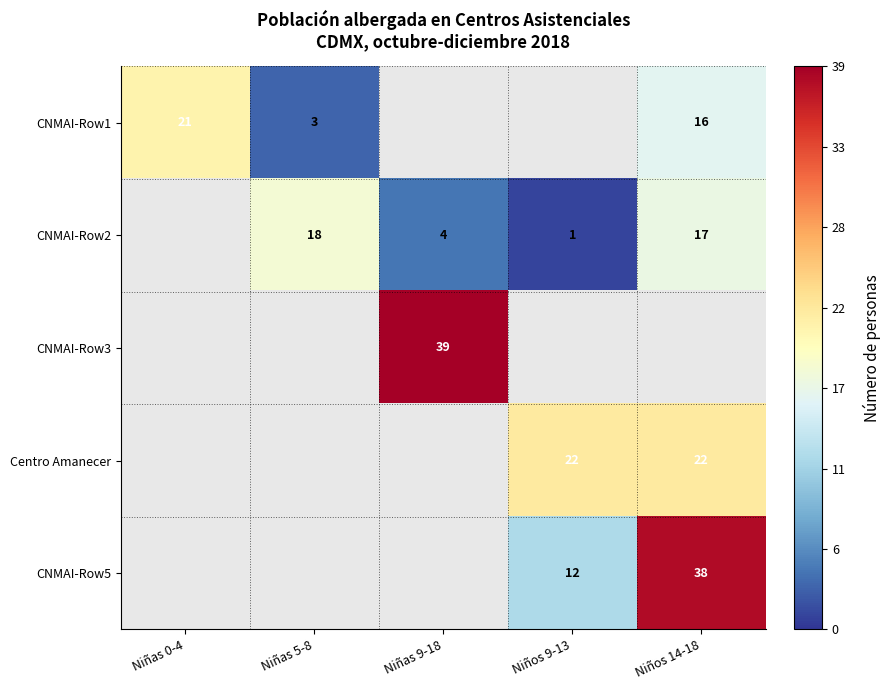

The value of CNMAI-Row2 at Niñas 5-8 is 26. True or false?

False